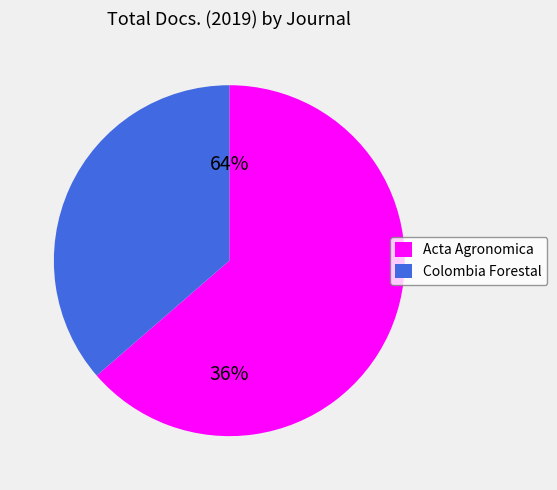

What is the smallest slice in the pie chart?

Colombia Forestal